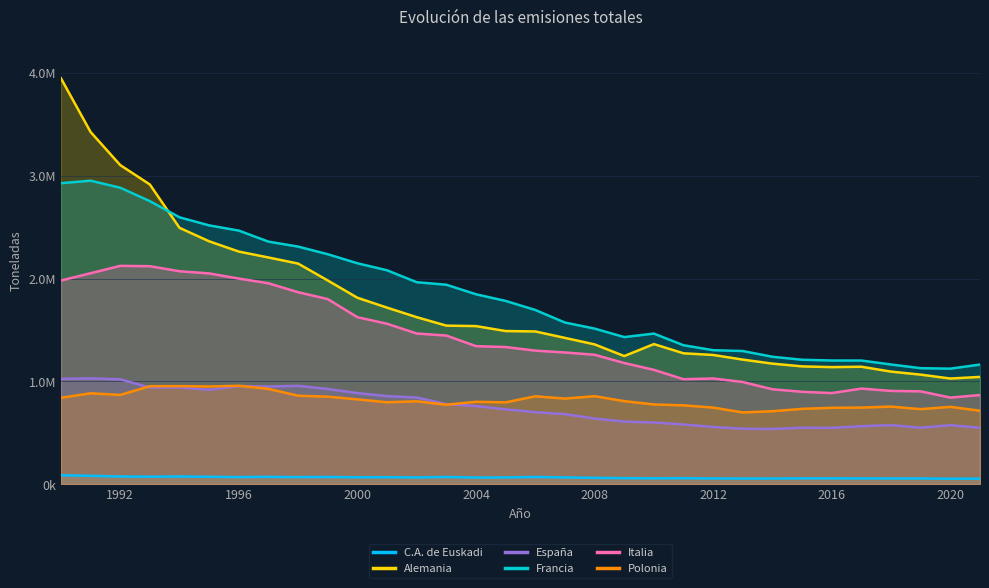

At which category does the chart reach its peak across all series?

1990